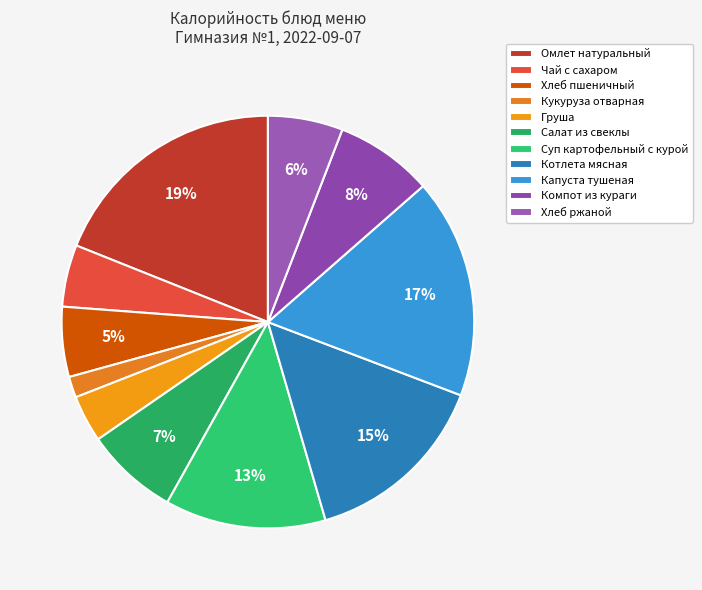

Do Салат из свеклы and Хлеб ржаной together represent more than half of the pie?

No